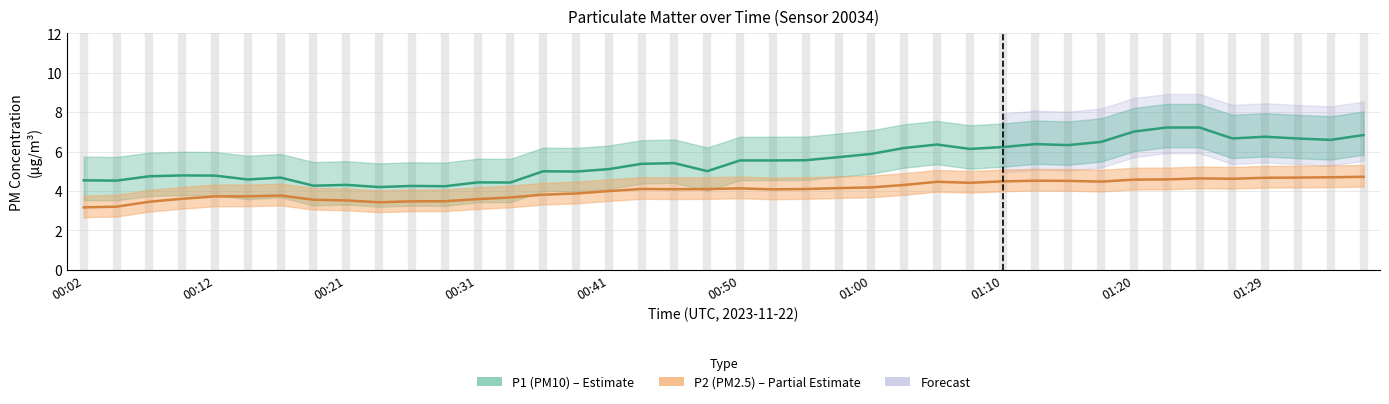

In P1, how many points are lower than both neighbors (excluding endpoints)?

14